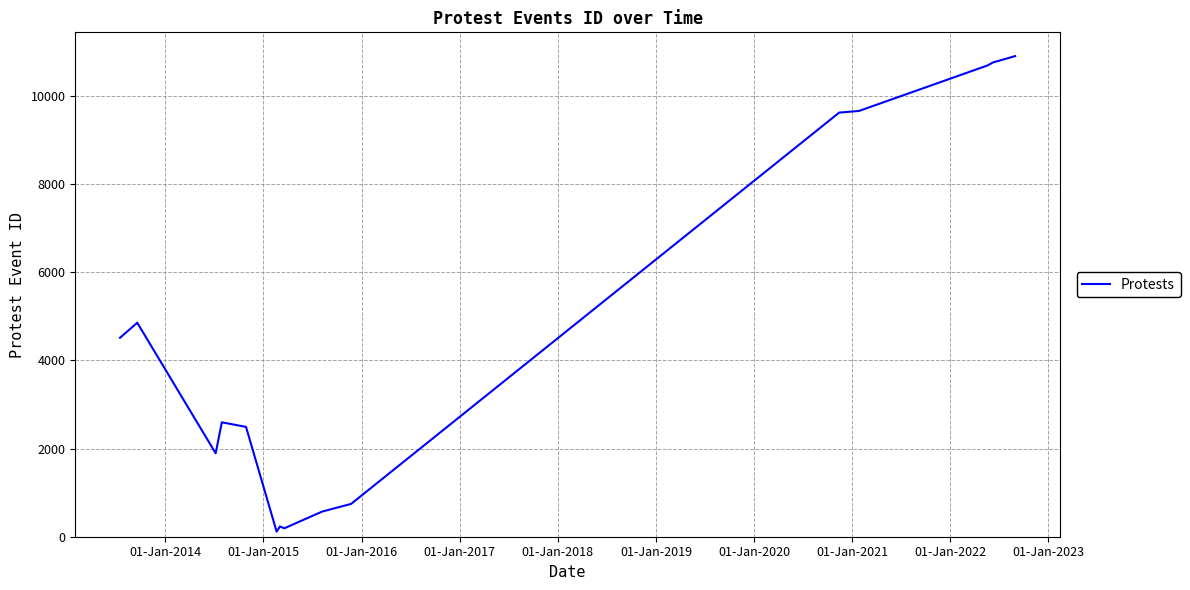

What is the difference between the maximum and minimum values?

10791